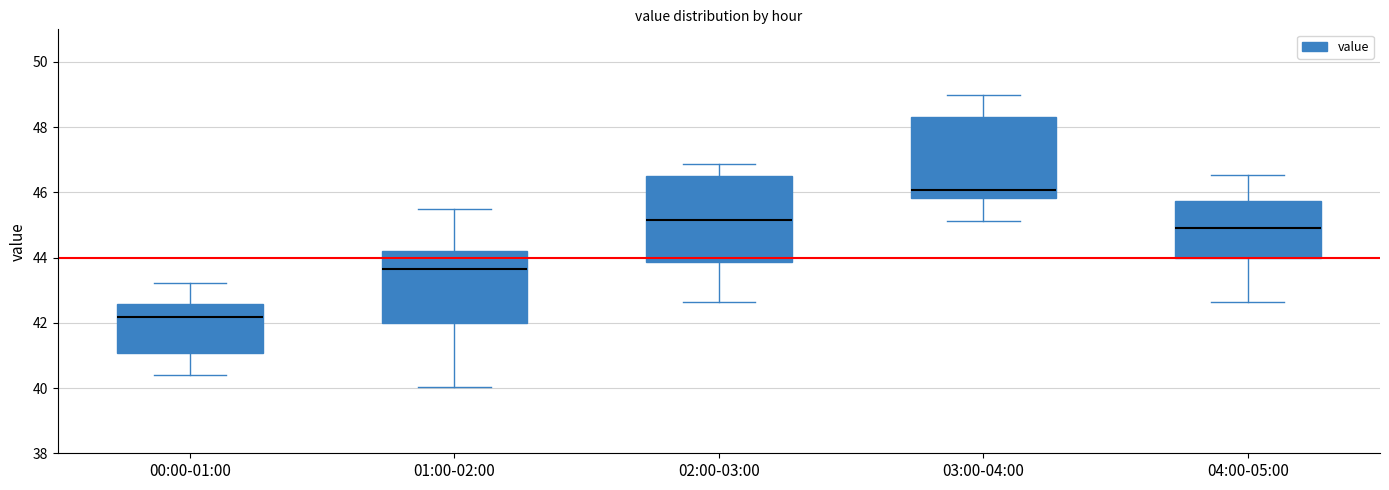

Where does the lower whisker of the box for 02:00-03:00 end on the y-axis? The values are not printed on the chart, so give them approximately, as read against the axis.

42.6